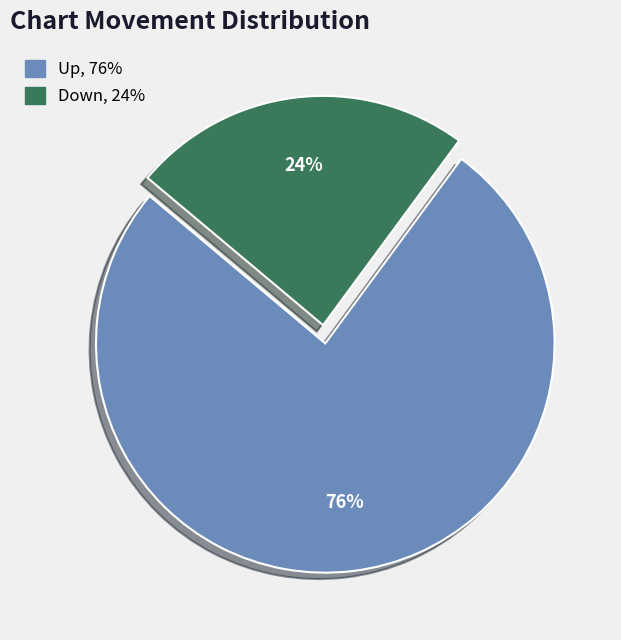

True or false: Up accounts for 90% of the total.

False